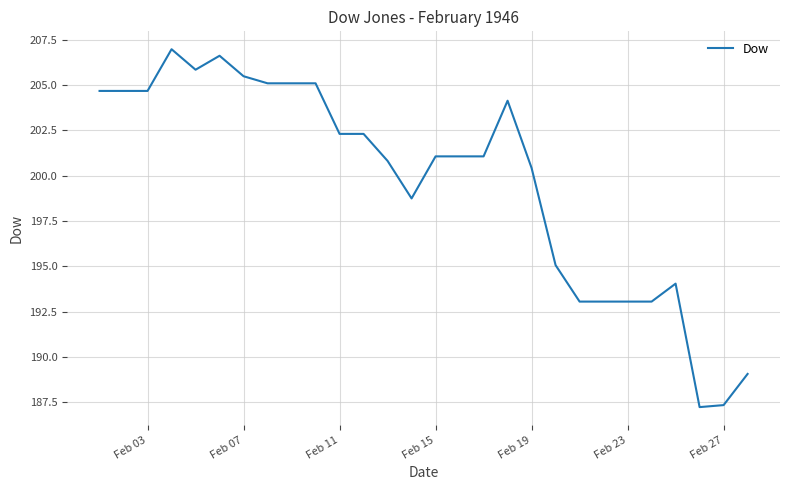

What is the smallest value displayed?

187.2